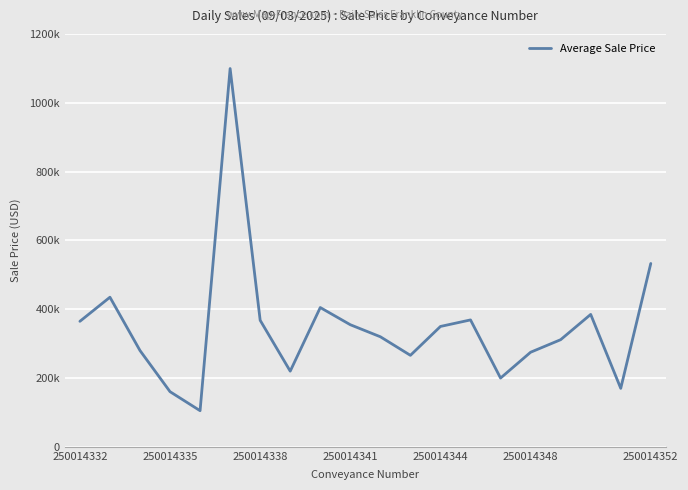

What is the difference between the maximum and minimum values?

995000